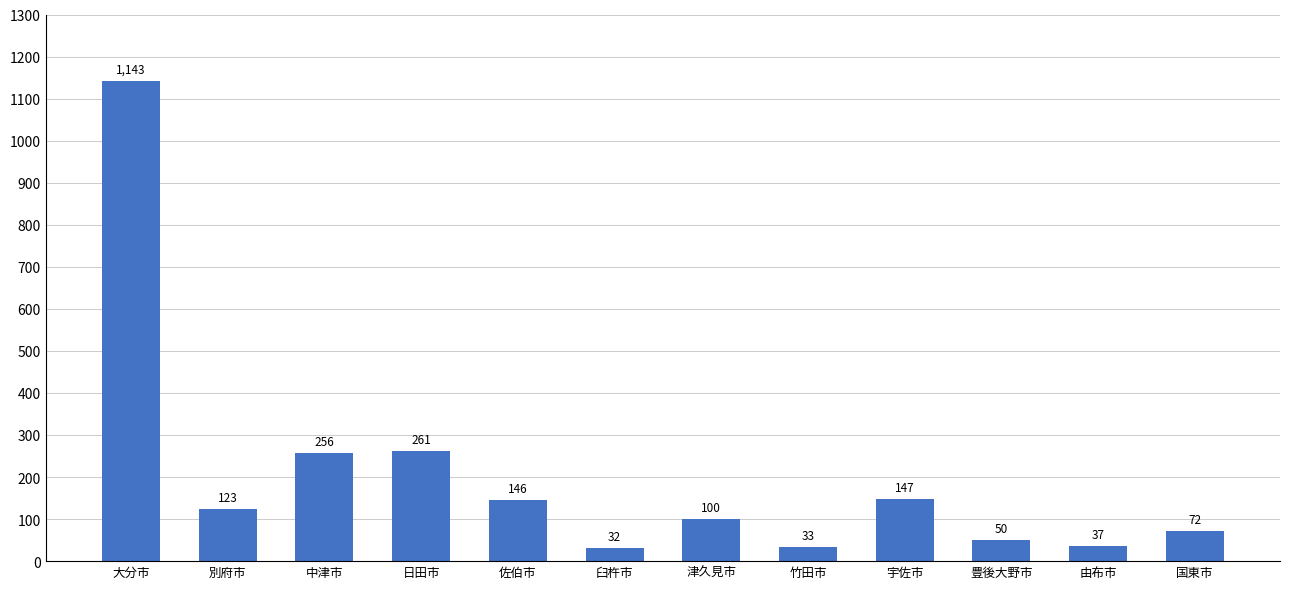

What is the minimum value shown in the chart?

32